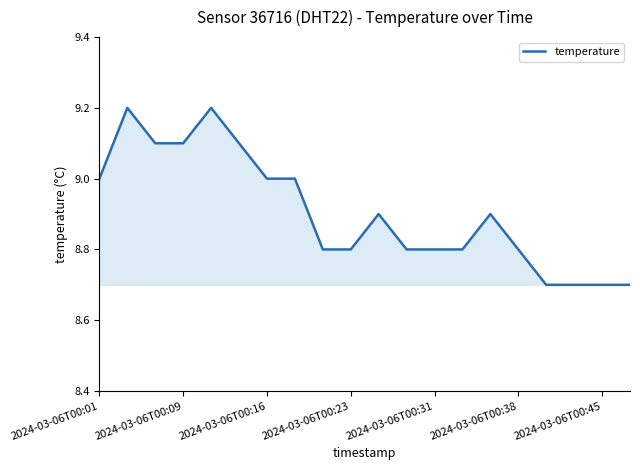

What is the minimum value shown in the chart?

8.7